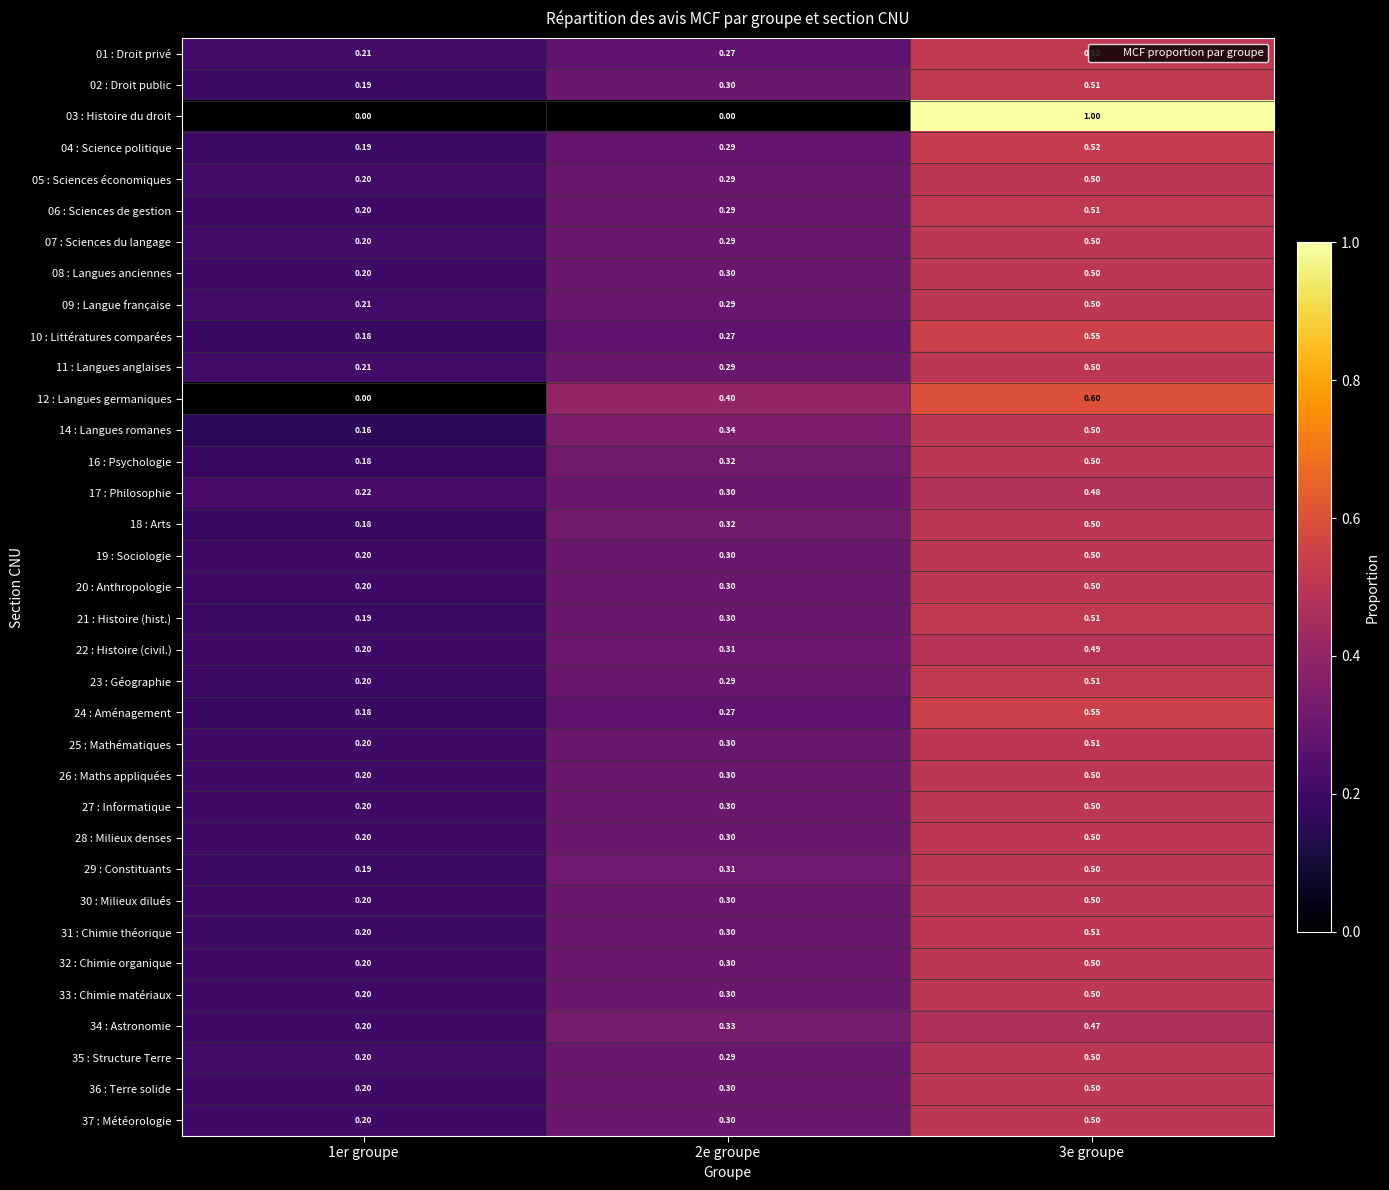

What is the total value across all series at 3e groupe?

18.2